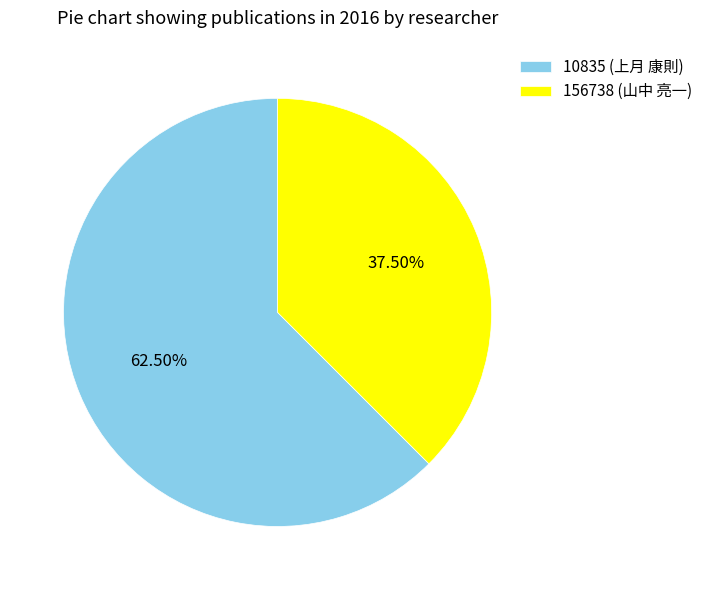

Between 10835 (上月 康則) and 156738 (山中 亮一), which is larger?

10835 (上月 康則)